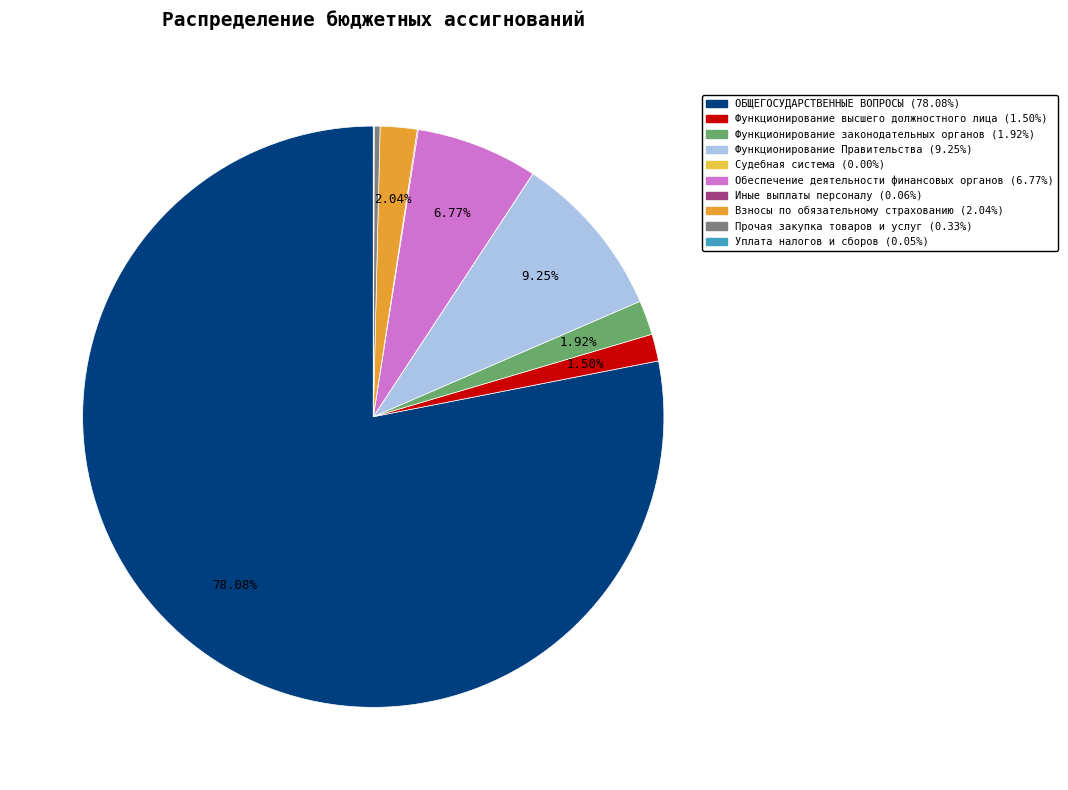

To the nearest percent, what percentage of the pie is Функционирование законодательных органов?

2%